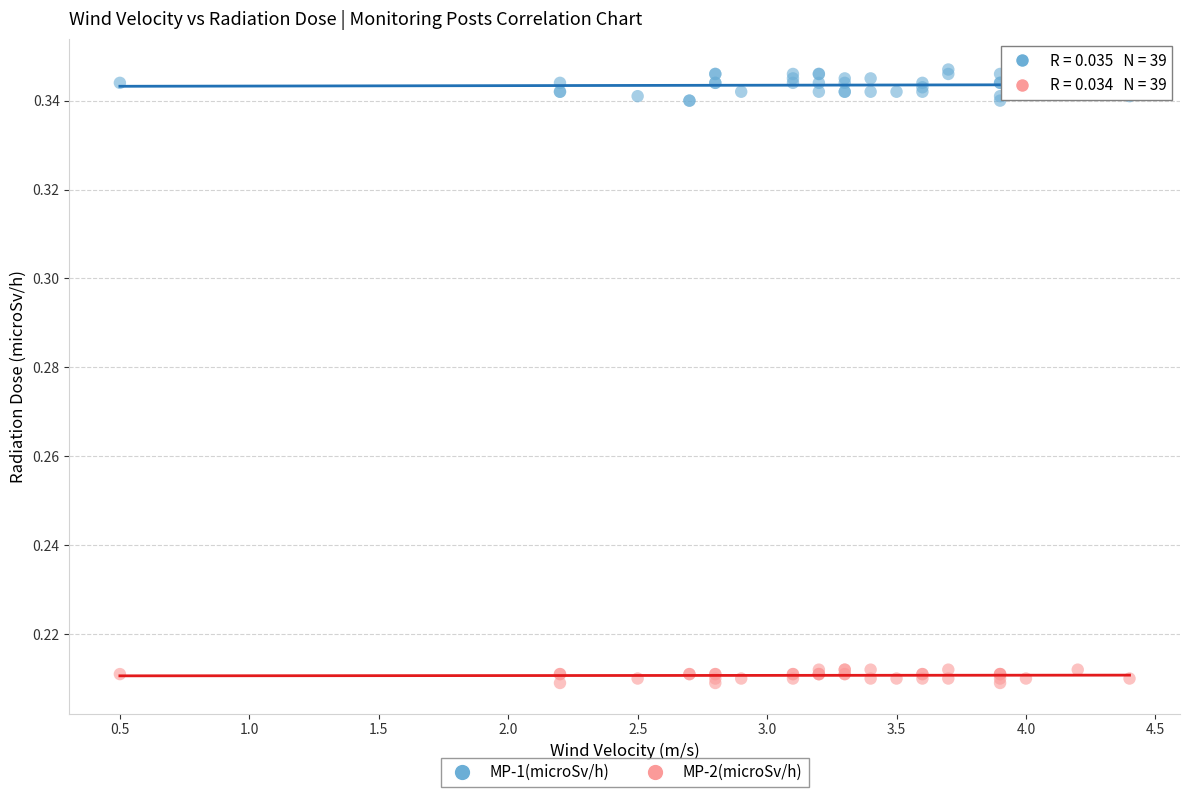

Which series has the largest Y range (max minus min)?

MP-1(microSv/h)